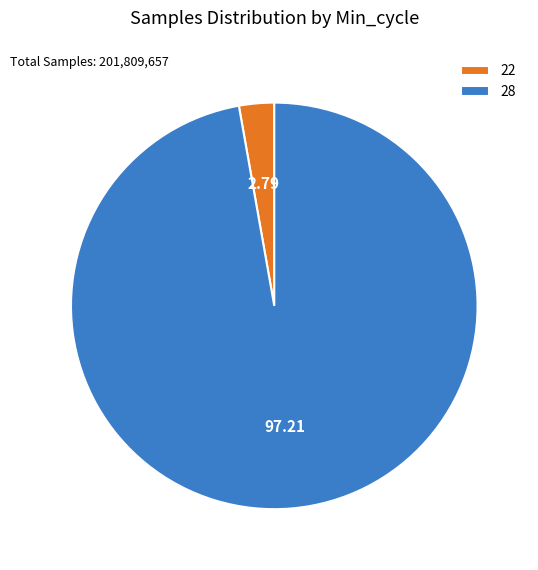

Is the sum of 28 and 22 greater than half?

Yes